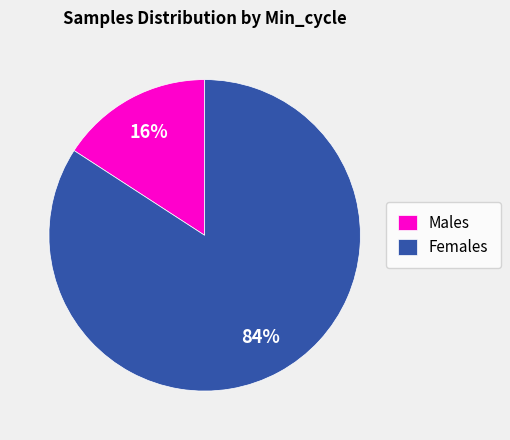

Is the sum of Males and Females greater than half?

Yes